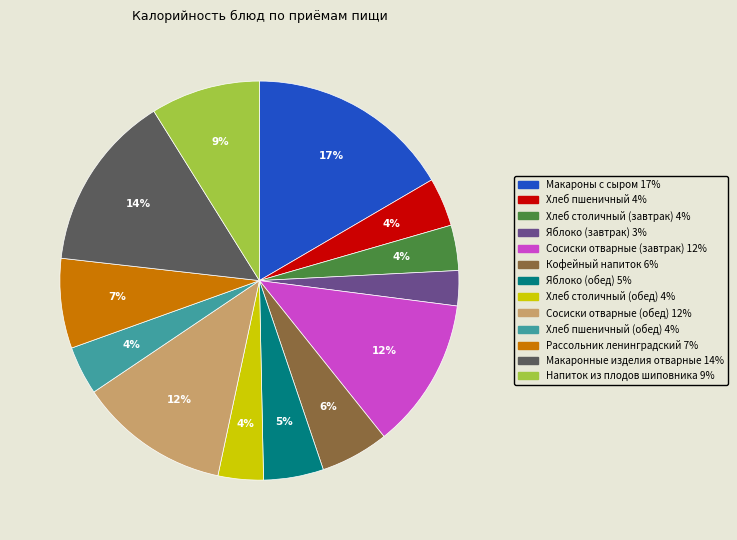

To the nearest percent, what is the difference between the largest and smallest slice percentages?

14%